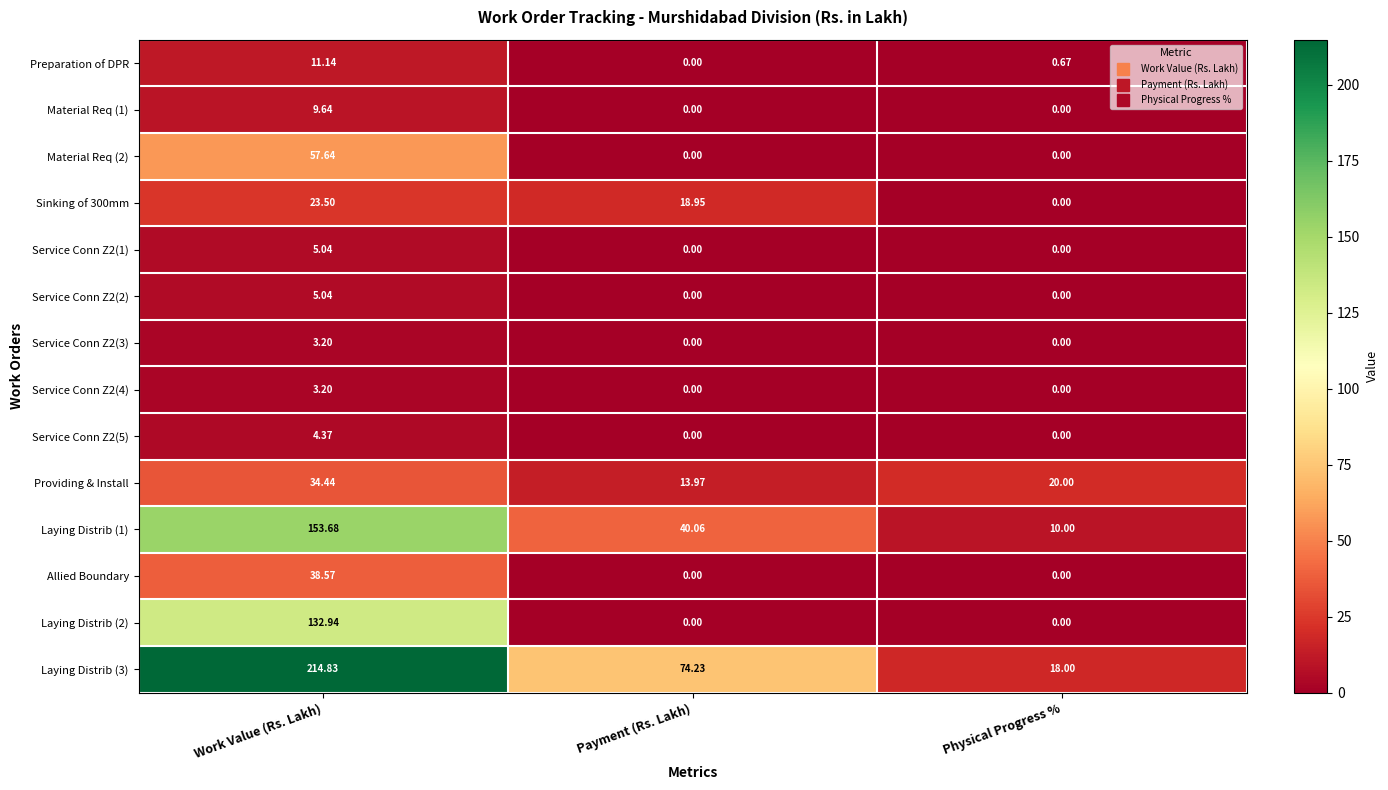

Which series changed the most between Payment (Rs. Lakh) and Physical Progress %?

Laying Distrib (3)